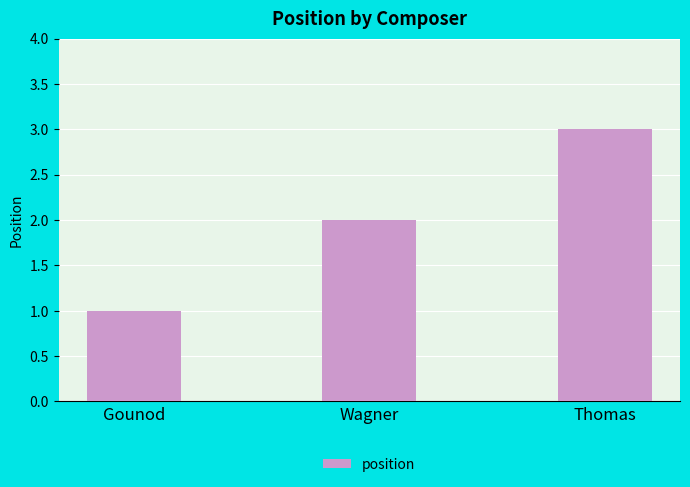

List the labels in order of value, largest first.

Thomas, Wagner, Gounod